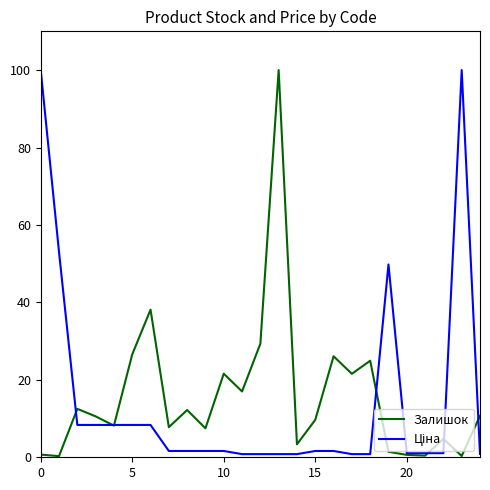

What is the difference between the highest and lowest values at 5?

18.2